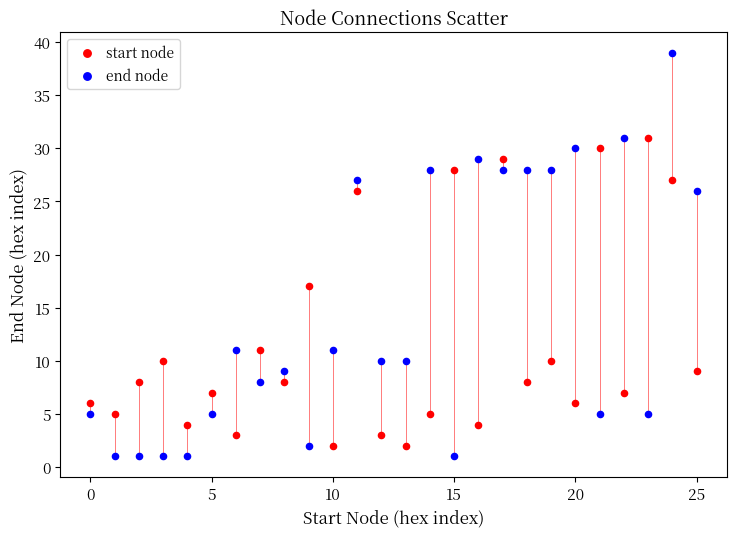

Across all data points, what is the range of Y values (max minus min)?

38